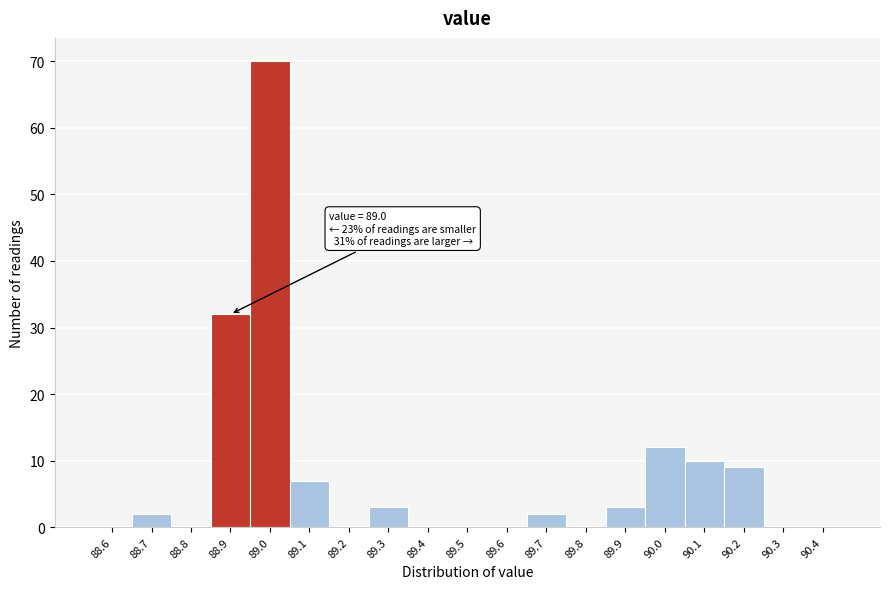

Reading left to right, transcribe all the data shown in this chart.

88.6=0	88.7=2	88.8=0	88.9=32	89.0=70	89.1=7	89.2=0	89.3=3	89.4=0	89.5=0	89.6=0	89.7=2	89.8=0	89.9=3	90.0=12	90.1=10	90.2=9	90.3=0	90.4=0